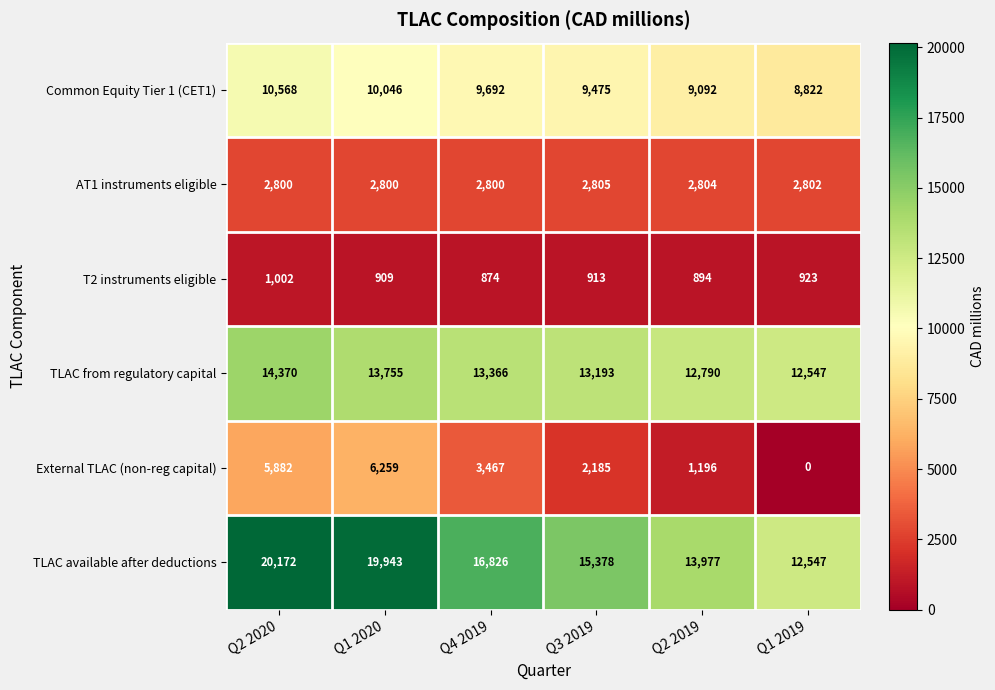

True or false: TLAC from regulatory capital has a value of 18899 at Q4 2019.

False